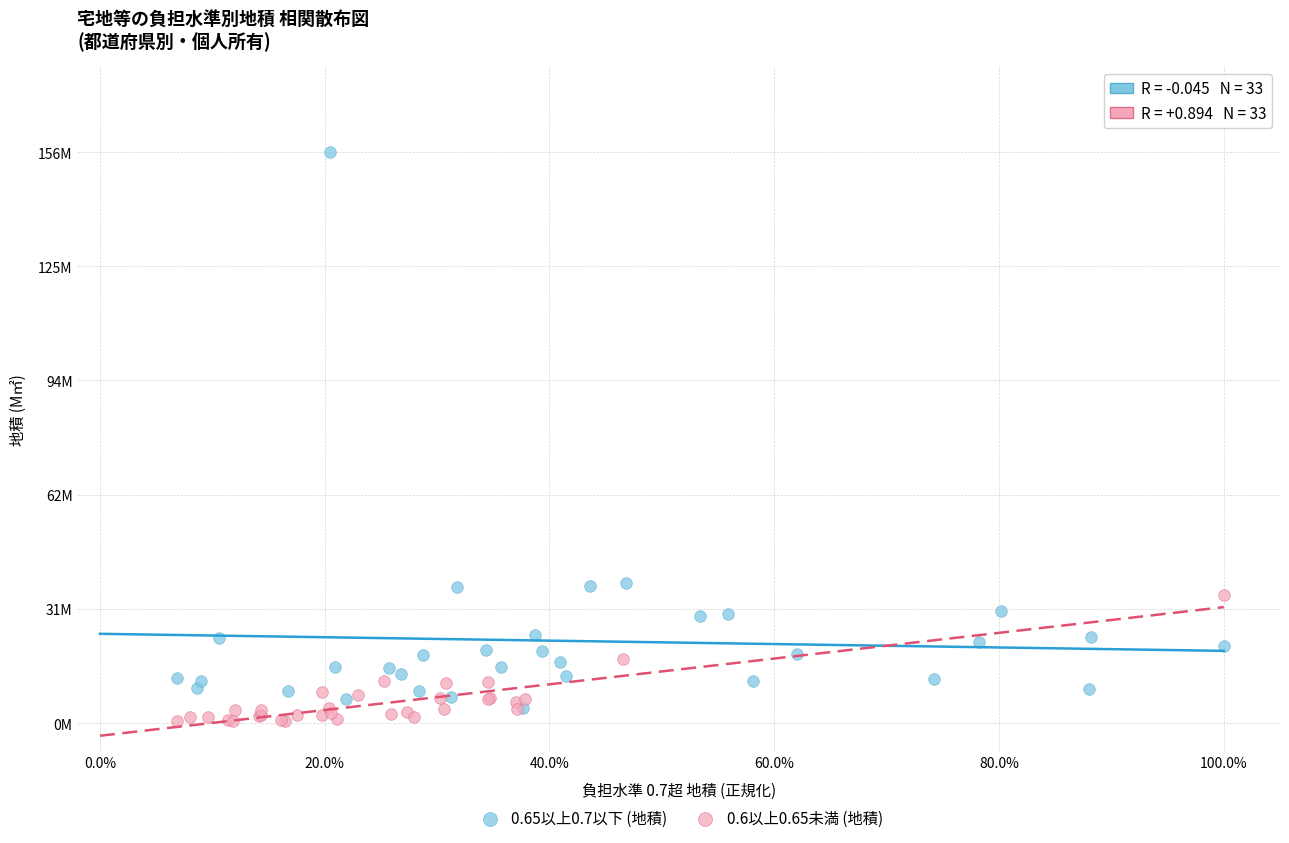

Which series has the largest Y range (max minus min)?

0.65以上0.7以下 (地積)